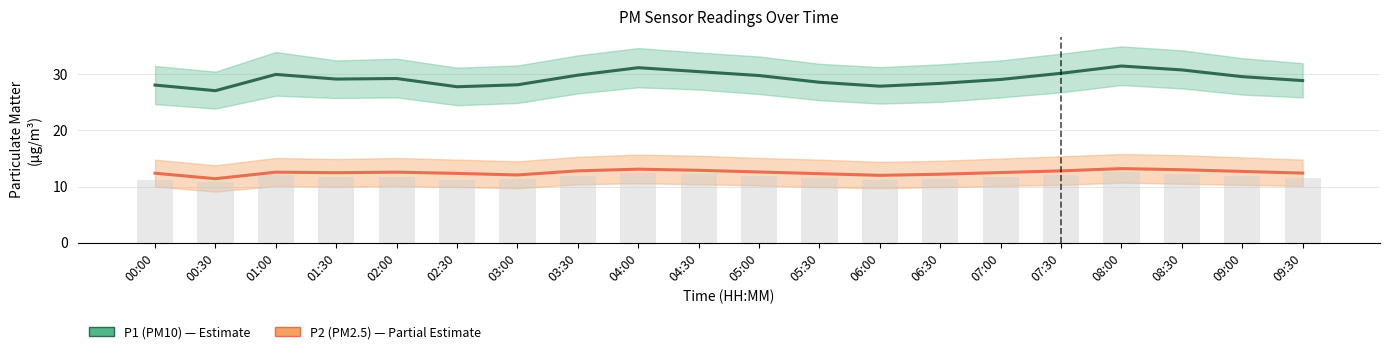

Reading left to right, extract all data points from this chart.

P1 (PM10): 00:00=28.1	00:30=27.1	01:00=30.0	01:30=29.2	02:00=29.3	02:30=27.8	03:00=28.1	03:30=29.9	04:00=31.2	04:30=30.5	05:00=29.8	05:30=28.6	06:00=27.9	06:30=28.4	07:00=29.1	07:30=30.2	08:00=31.5	08:30=30.8	09:00=29.6	09:30=28.9
P2 (PM2.5): 00:00=12.4	00:30=11.4	01:00=12.6	01:30=12.5	02:00=12.6	02:30=12.3	03:00=12.1	03:30=12.8	04:00=13.1	04:30=12.9	05:00=12.6	05:30=12.3	06:00=12.0	06:30=12.2	07:00=12.5	07:30=12.8	08:00=13.2	08:30=13.0	09:00=12.7	09:30=12.4